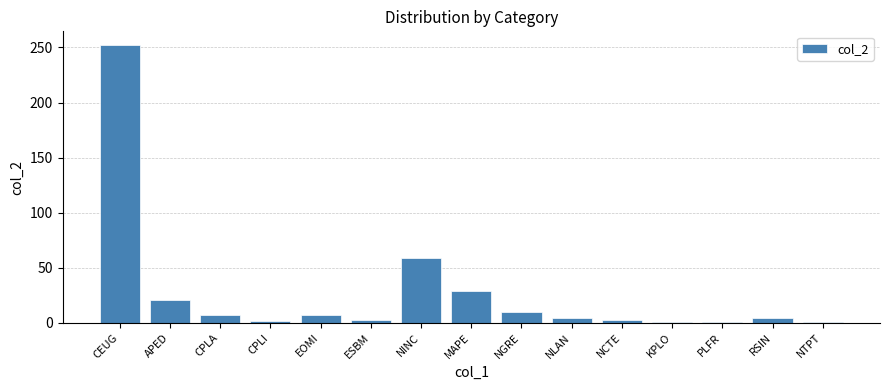

Where does the data first go above 4?

CEUG